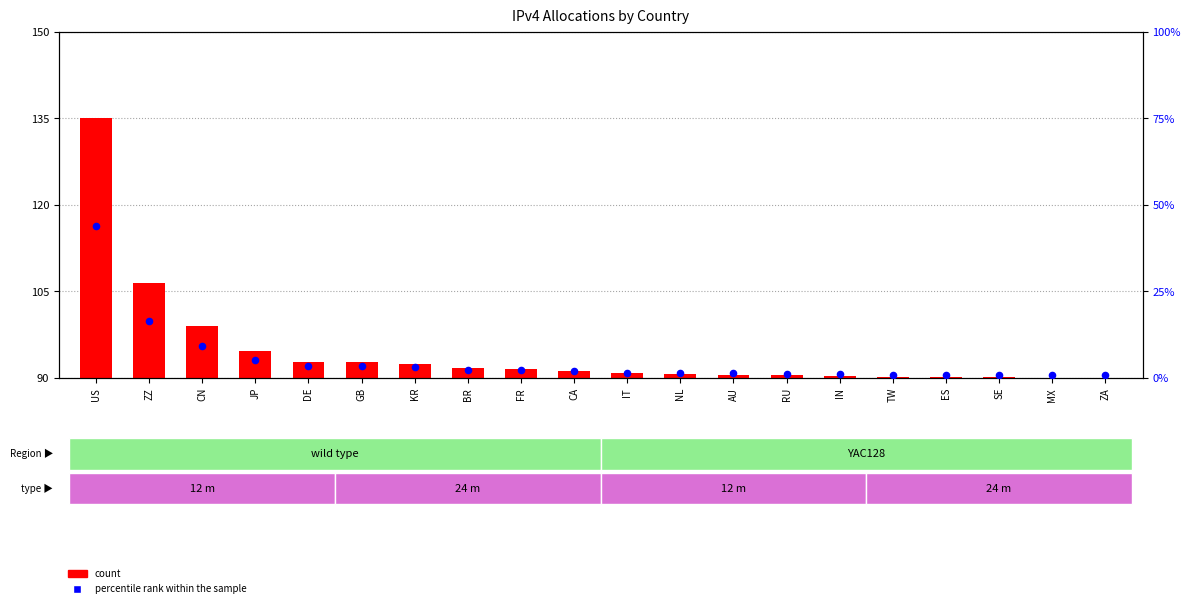

What is the change in value from US to ZZ?

-27.3